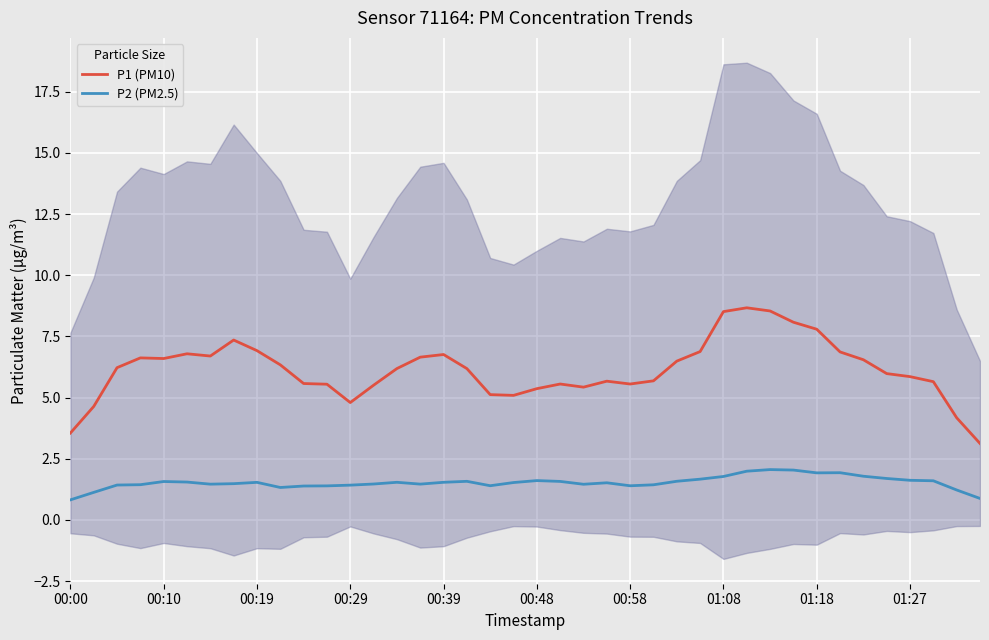

How many series are shown in this chart?

2